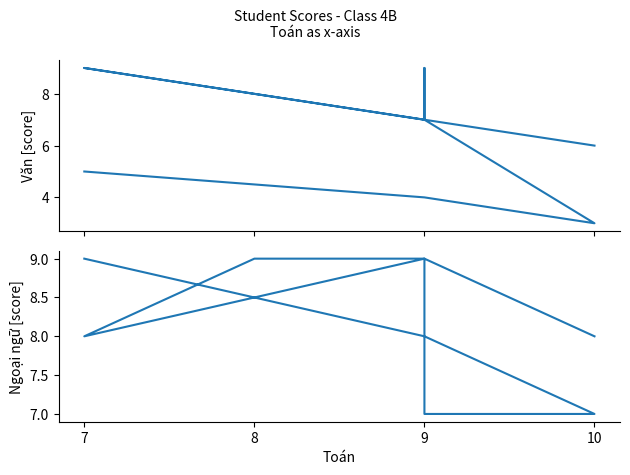

Between 10 and 9, which is larger?

10